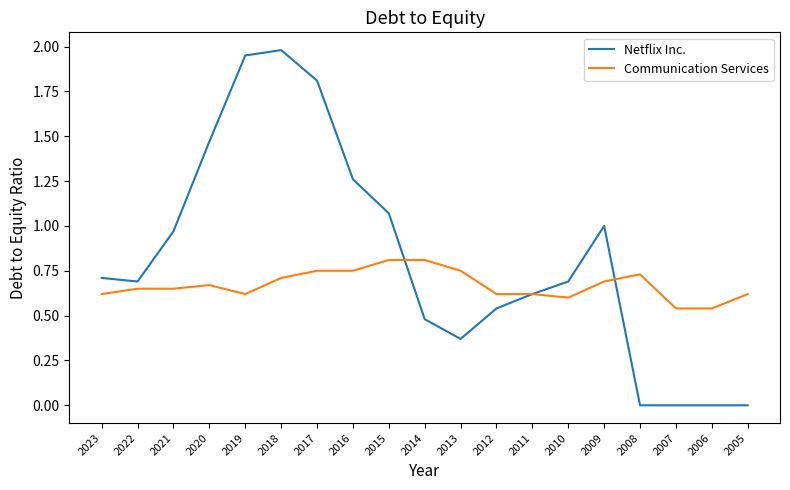

At which category is the sum across all series the highest?

2018